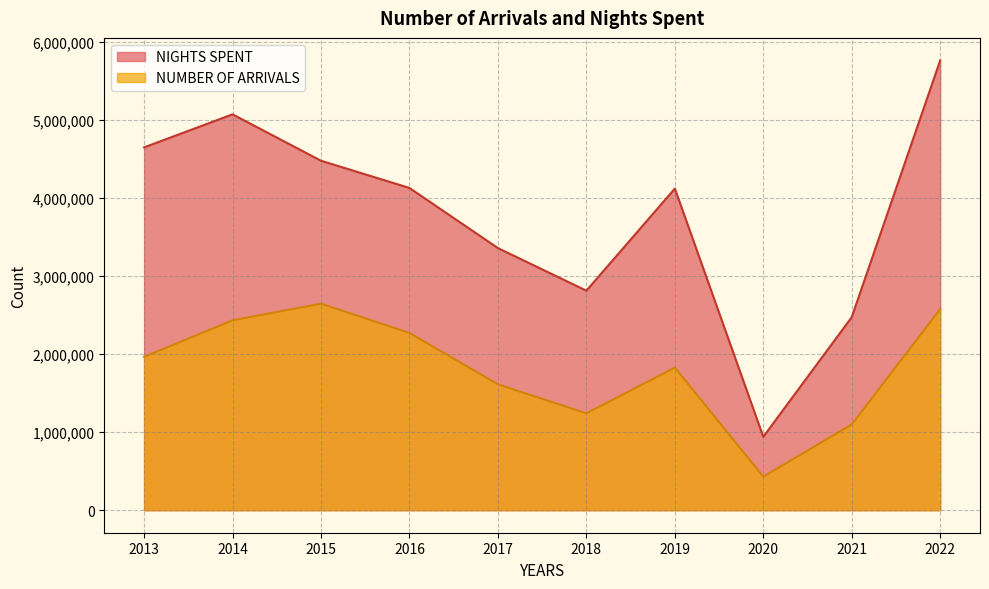

Rank the series by their average value, from highest to lowest.

NIGHTS SPENT, NUMBER OF ARRIVALS